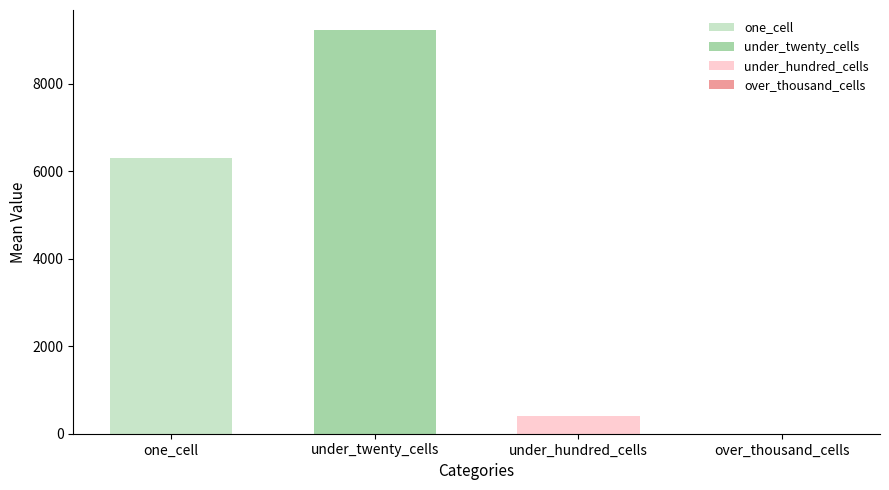

What is the approximate value of under_twenty_cells at under_twenty_cells?

9224.1